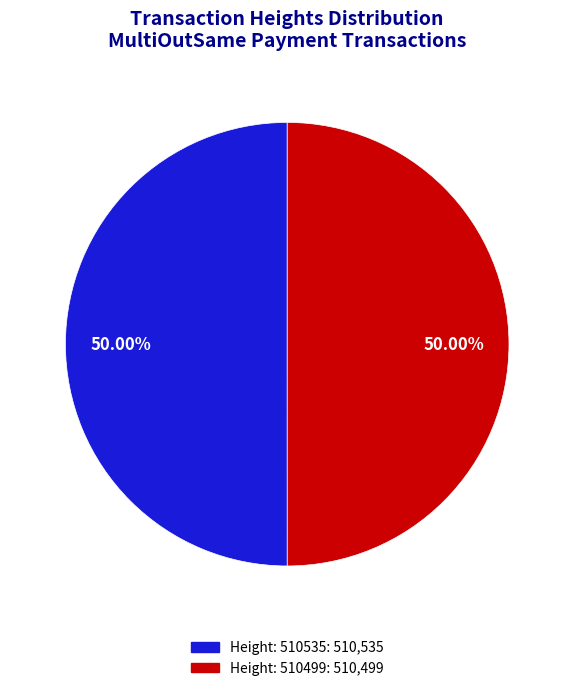

Combined, do Height: 510499 and Height: 510535 account for over 50%?

Yes